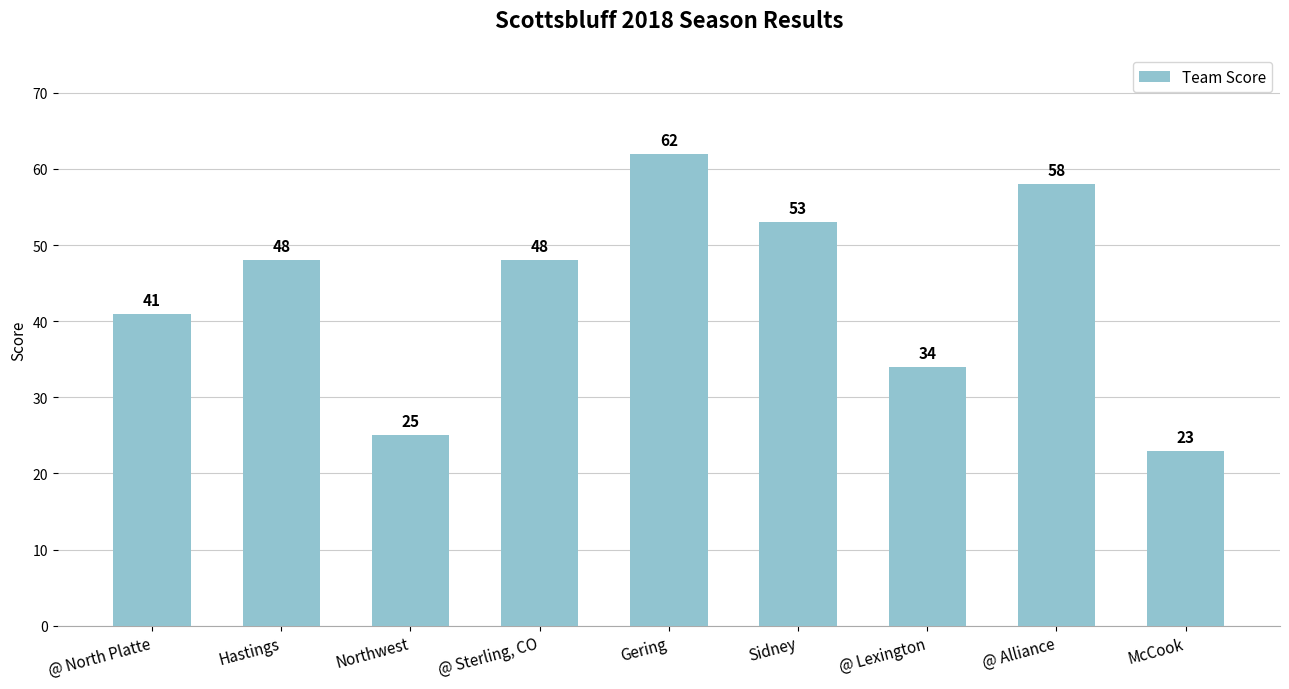

What is the difference between the second highest and minimum values?

35